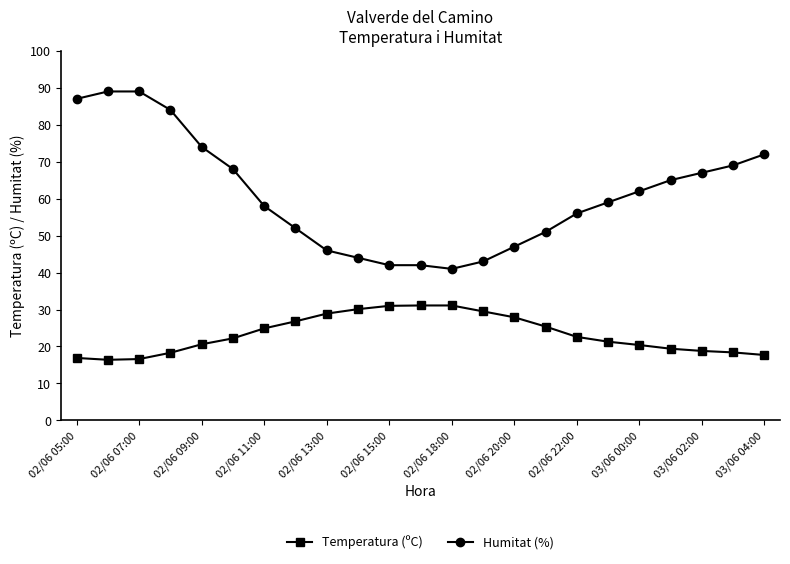

List the series in order of their overall mean, lowest first.

Temperatura (ºC), Humitat (%)